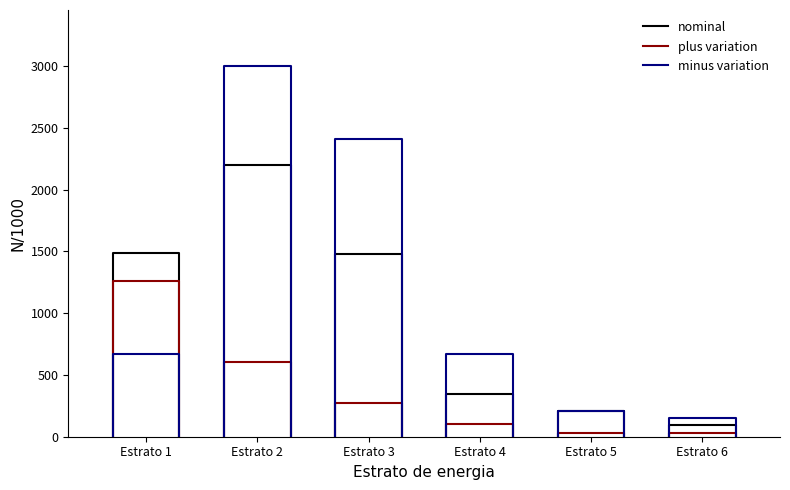

How many data points in nominal are above 1490?

2